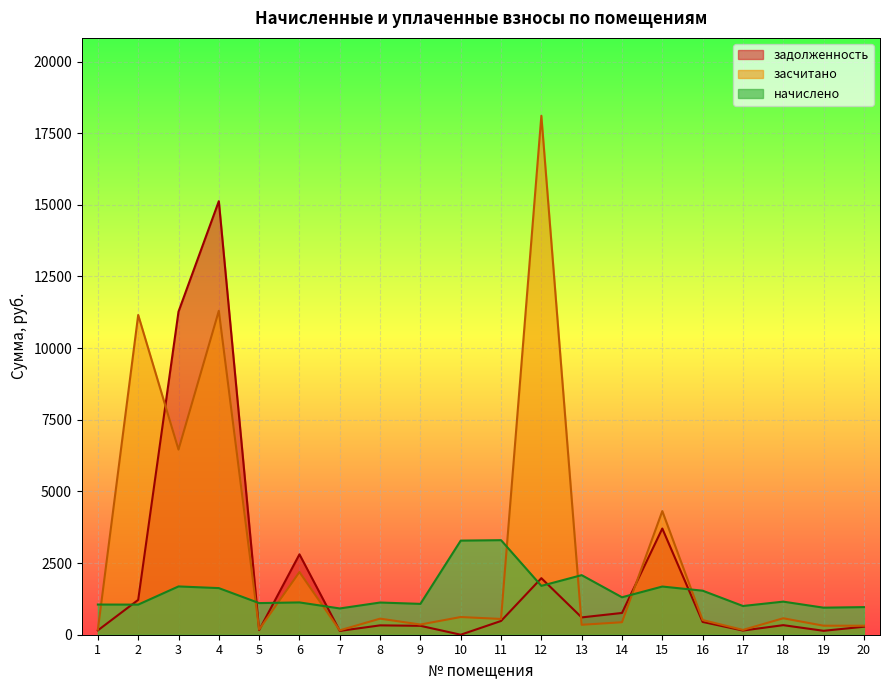

Between 9 and 8, which is larger?

8